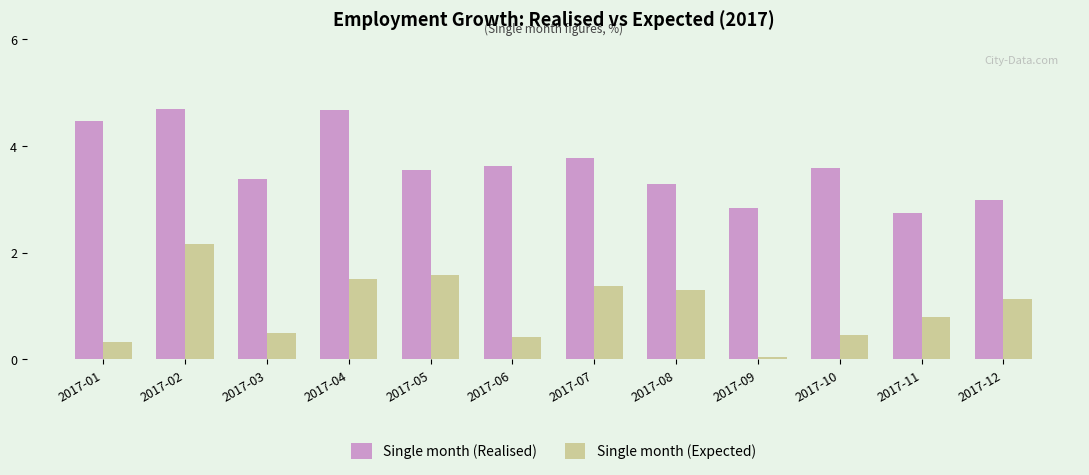

What is the difference between the Single month (Expected) values at 2017-01 and 2017-11?

0.5